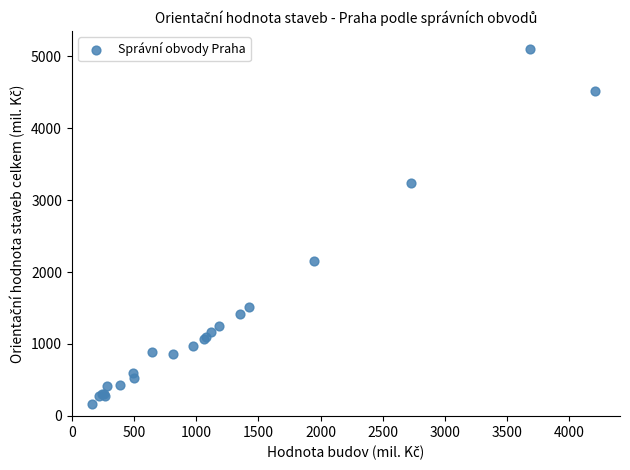

What Y value in the scatter plot is closest to 2636?

2150